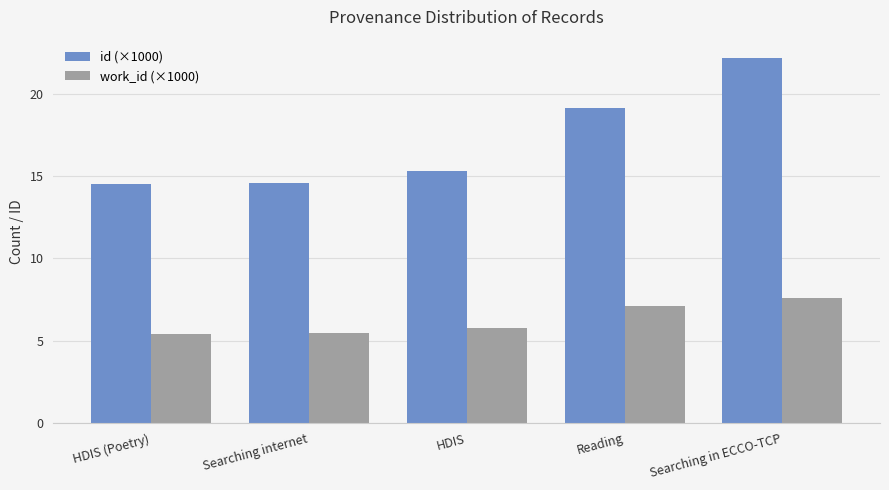

Rank the series at Searching in ECCO-TCP from highest to lowest value.

id (×1000), work_id (×1000)